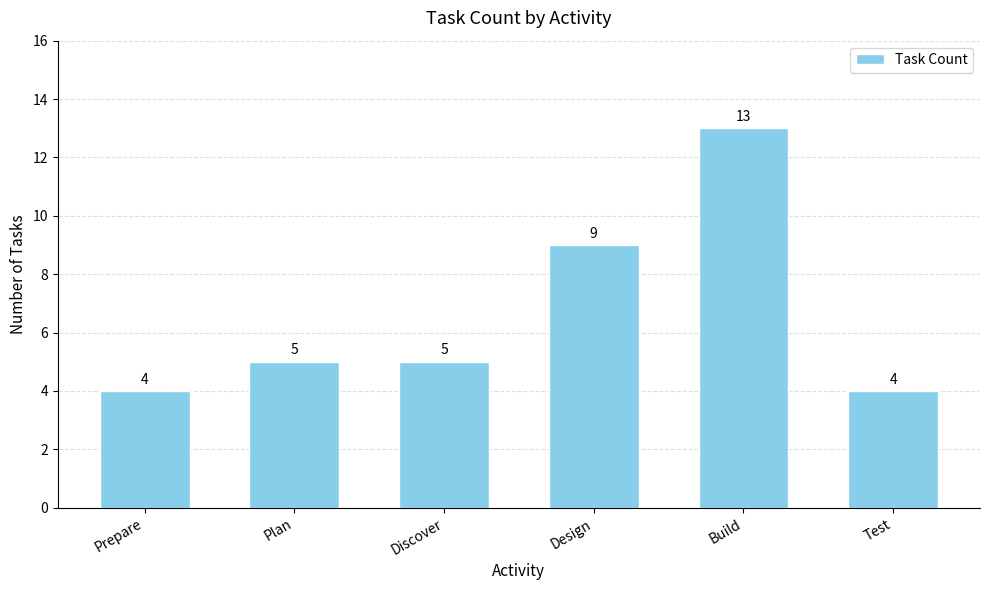

At which category does the chart reach its peak across all series?

Build